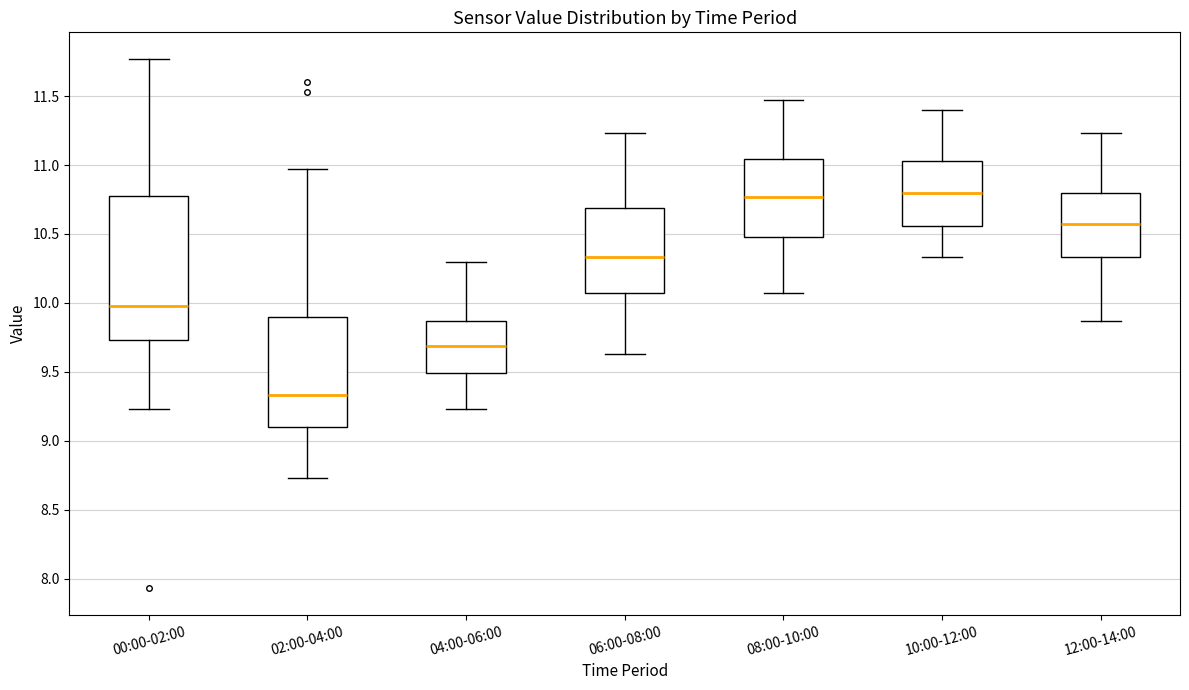

Where is the lower edge of the box for 08:00-10:00 on the y-axis? The values are not printed on the chart, so give them approximately, as read against the axis.

10.50